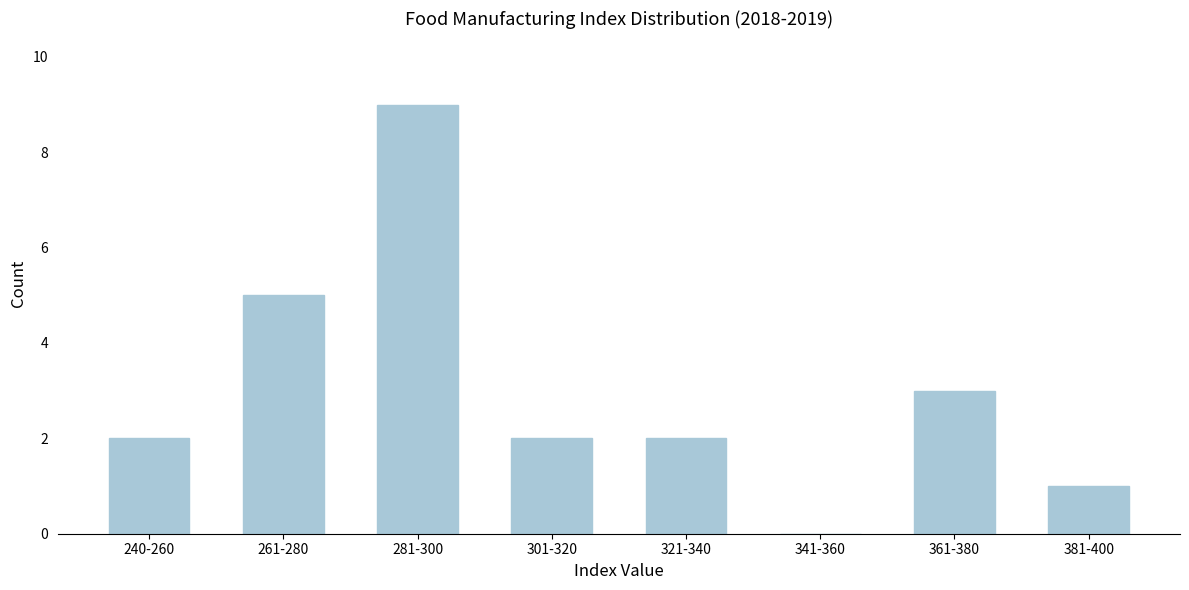

Reading right to left, what are all the values shown in this chart?

381-400=1	361-380=3	341-360=0	321-340=2	301-320=2	281-300=9	261-280=5	240-260=2